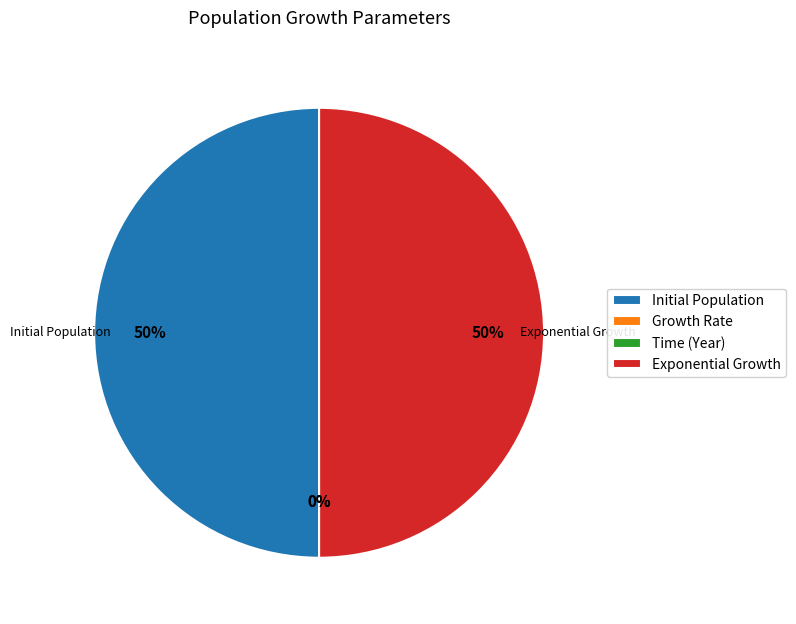

To the nearest percent, what is the difference between the largest and smallest slice percentages?

50%